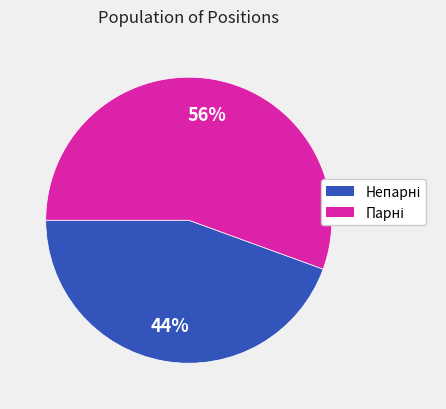

Does any single category account for the majority?

Yes